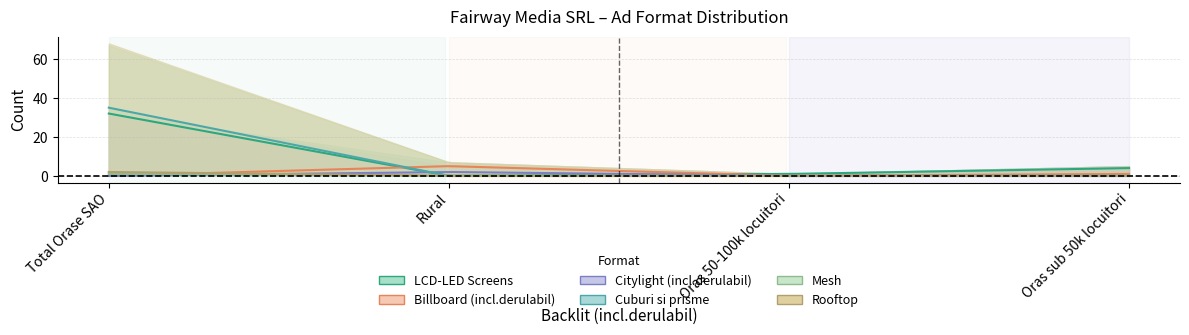

How many values in the Rooftop series exceed 0?

1